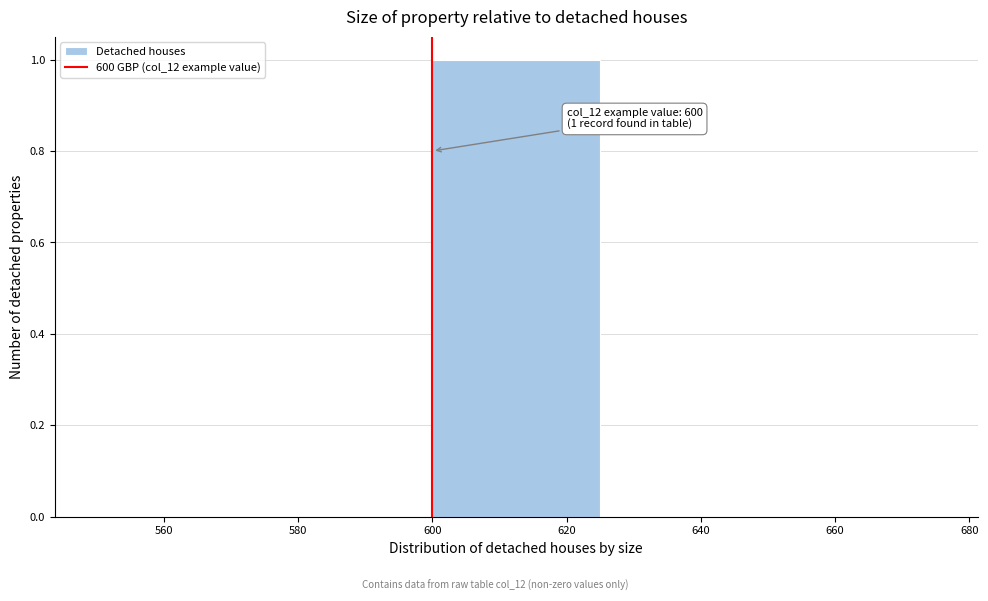

Over which range of the x-axis is the bar tallest?

600 to 625